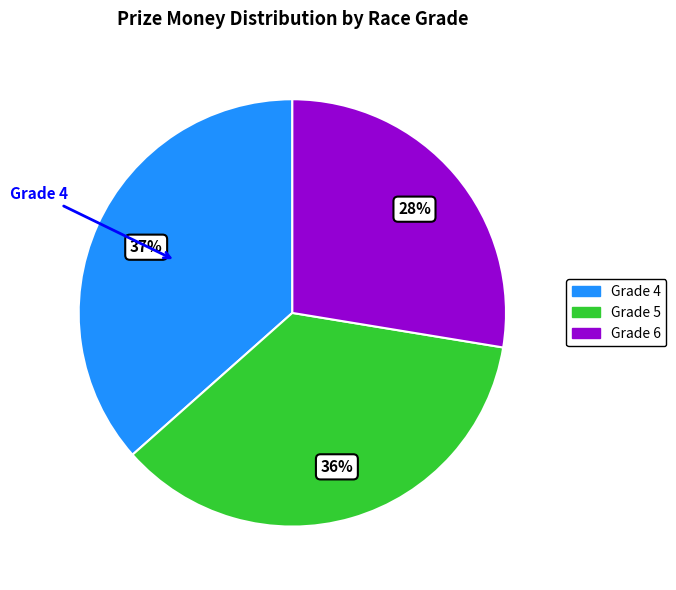

To the nearest percent, what is the average slice percentage?

33%